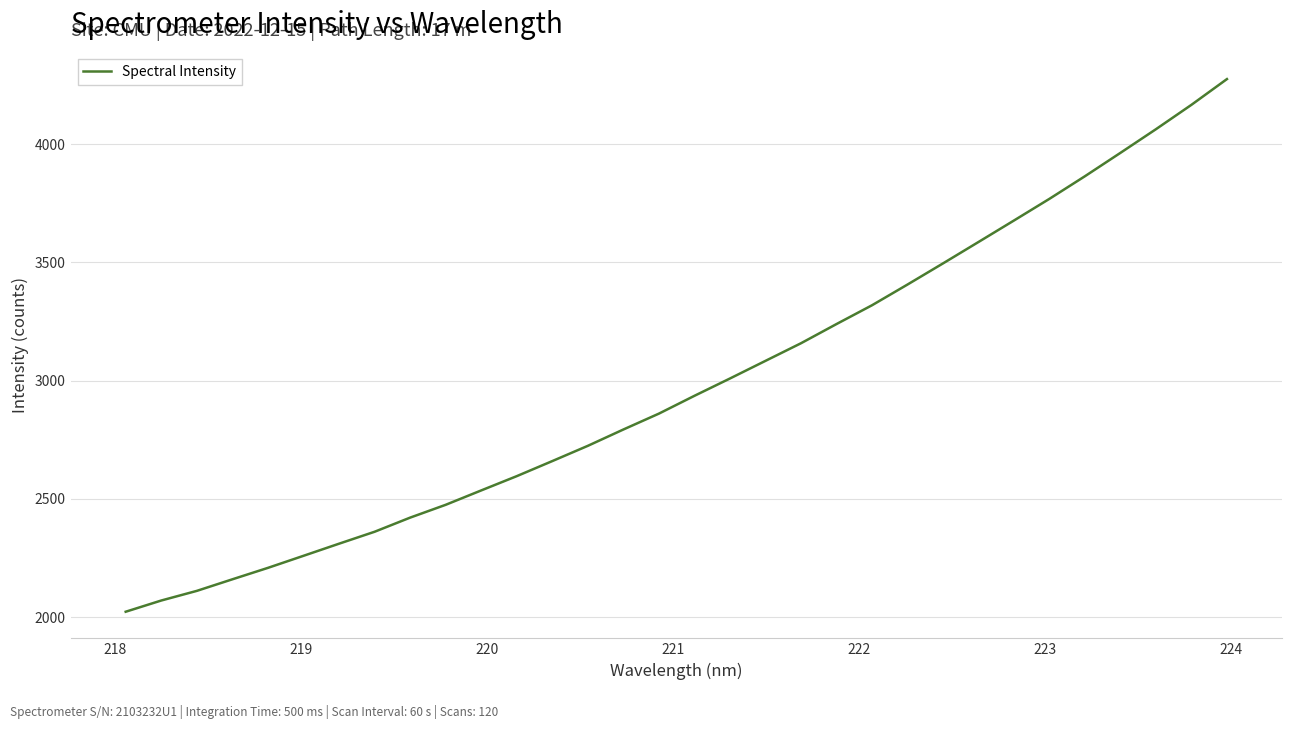

What is the minimum value shown in the chart?

2023.4